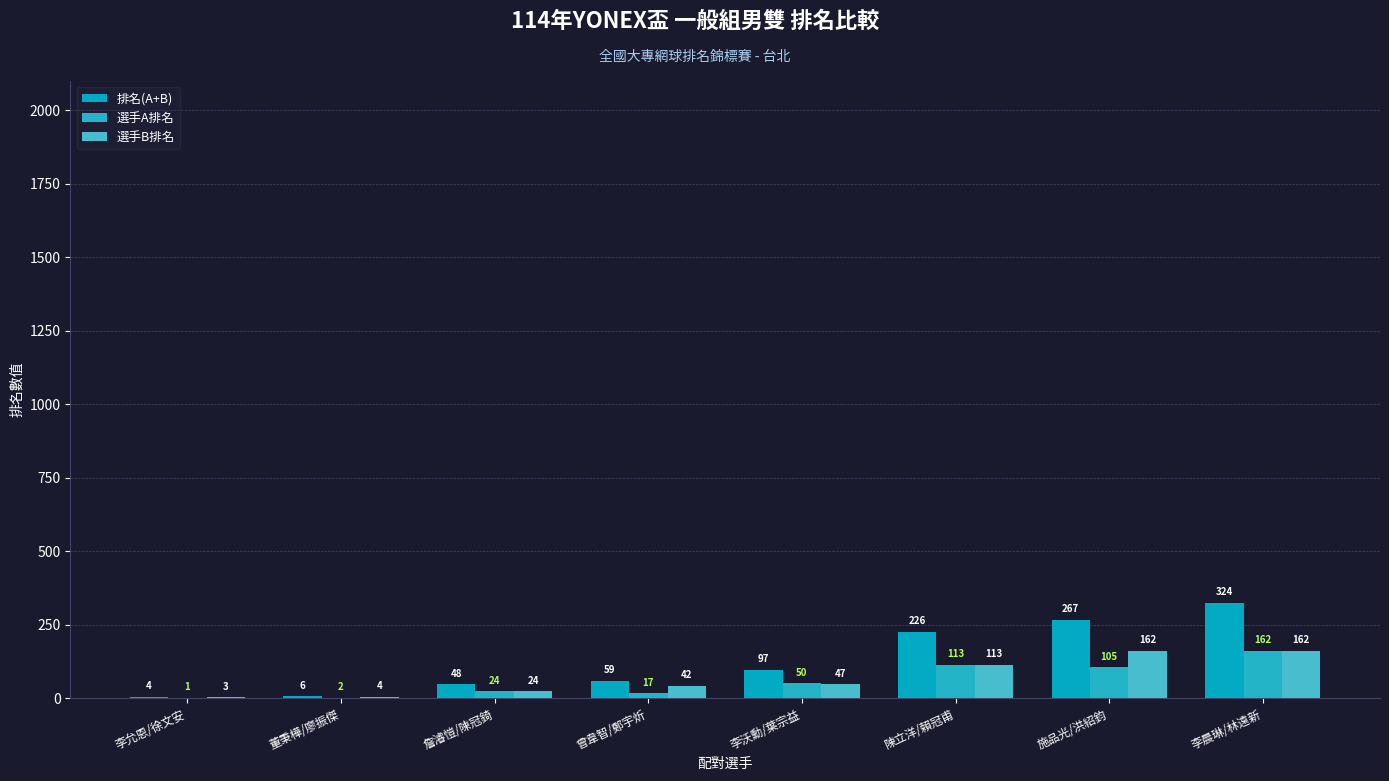

What position from the right is 詹濬愷/陳冠錡?

6